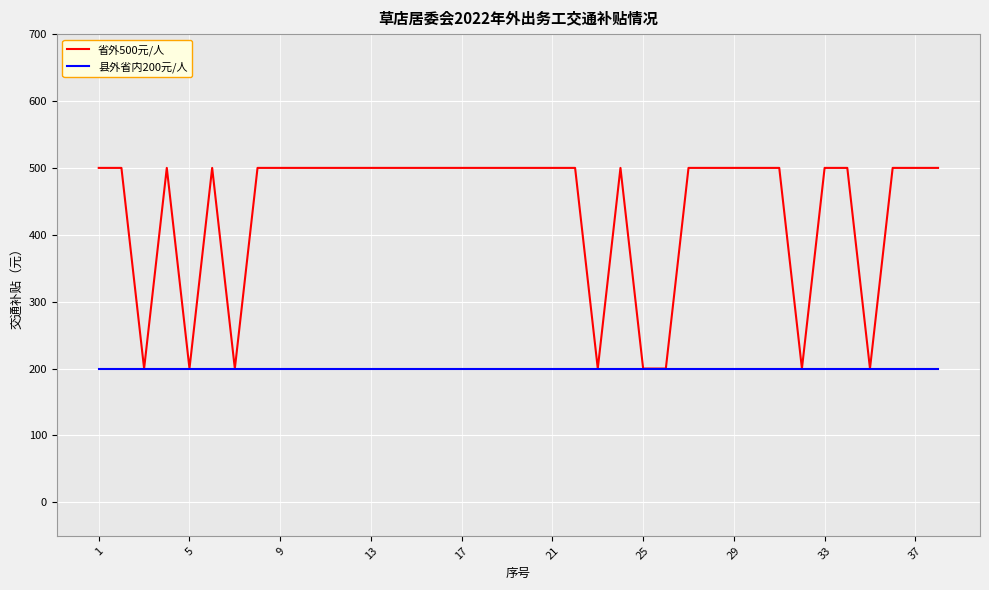

Which series has the largest total across all categories?

省外500元/人